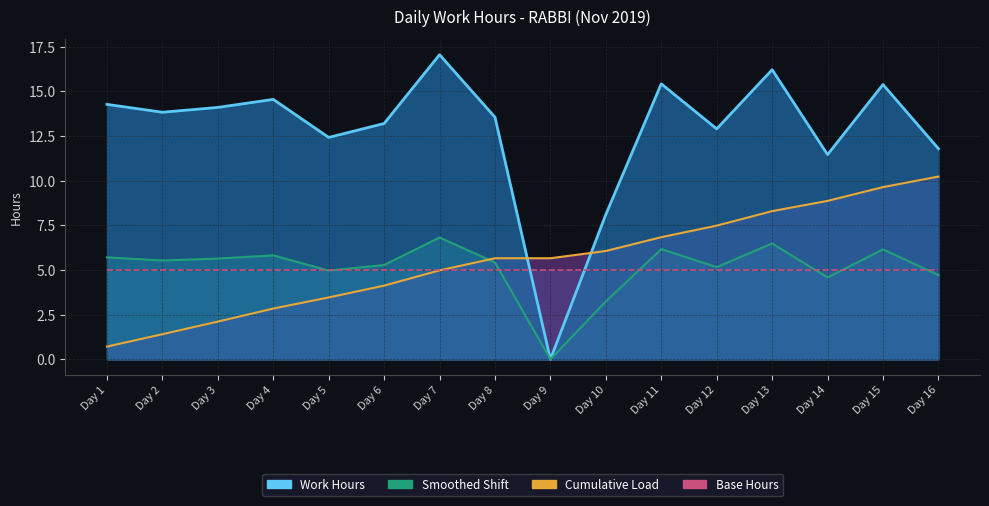

Where is the first local maximum?

Day 4